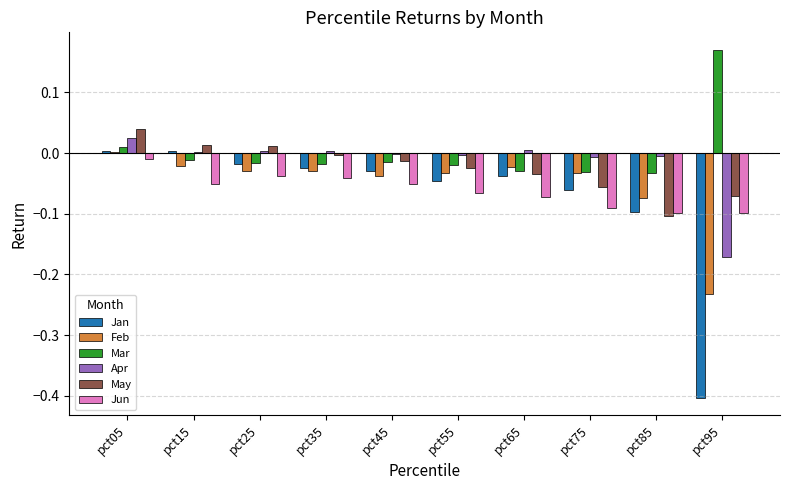

The value of Feb at pct15 is -0.0. True or false?

True